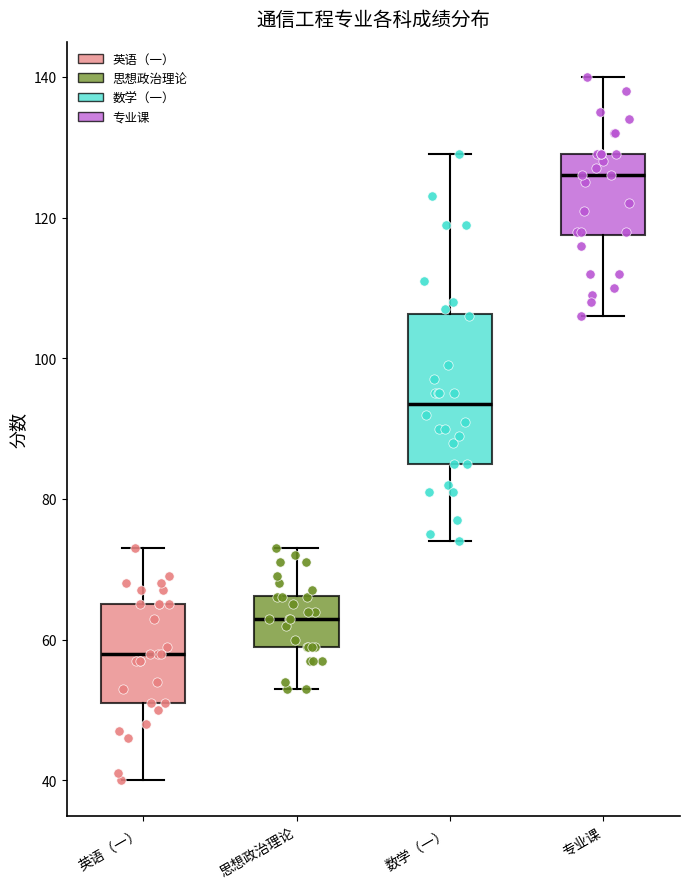

Reading left to right, transcribe this box plot: for each box, give where its median line is, the range the box spans, and where its two whiskers end, as read against the y-axis. The values are not printed on the chart, so give them approximately, as read against the axis.

英语（一）: median 58, box 52 to 66, whiskers 40 to 74
思想政治理论: median 64, box 60 to 66, whiskers 54 to 74
数学（一）: median 94, box 86 to 106, whiskers 74 to 130
专业课: median 126, box 118 to 130, whiskers 106 to 140